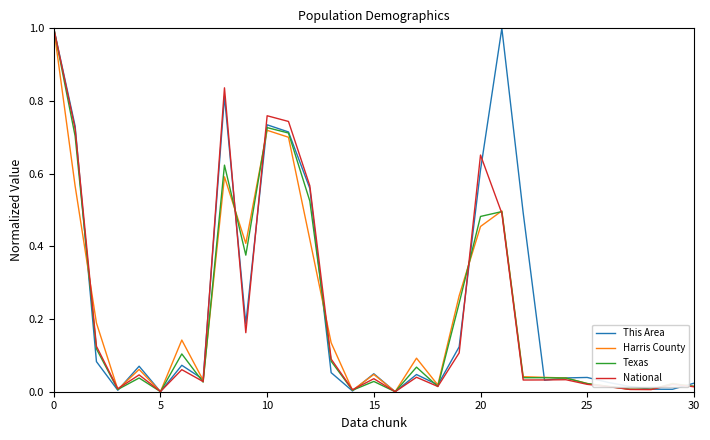

In Texas, how many points are lower than both neighbors (excluding endpoints)?

8